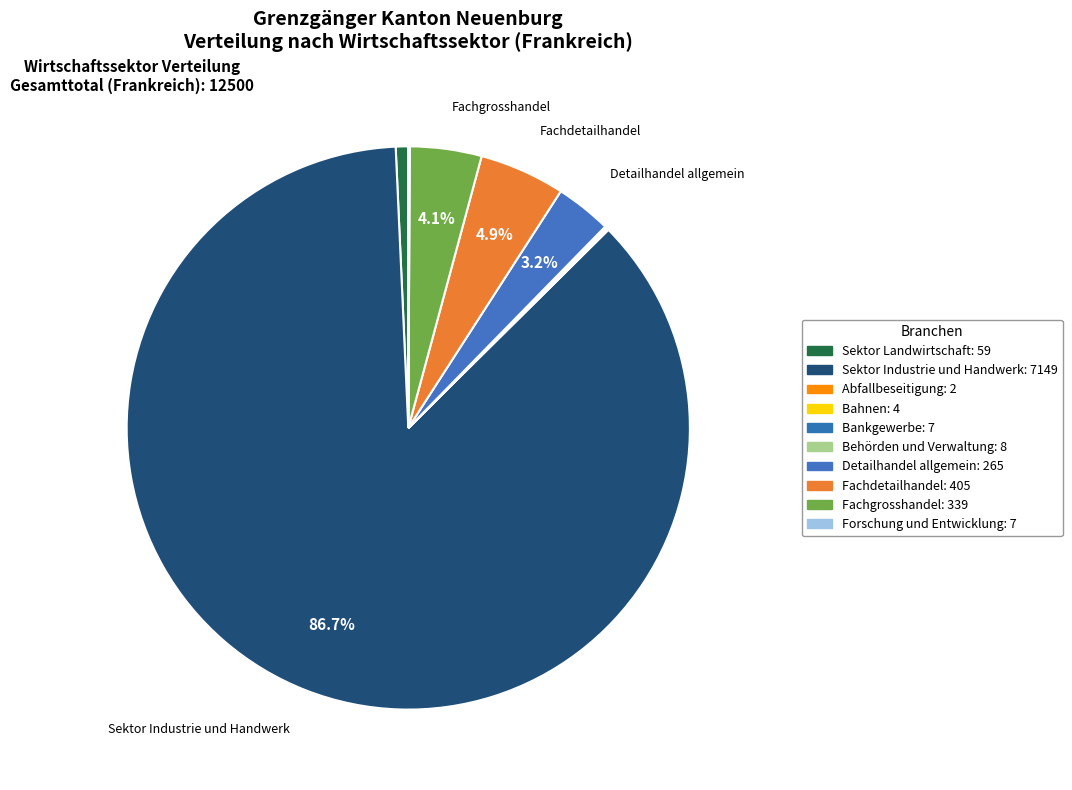

To the nearest percent, what is the average slice percentage?

10%